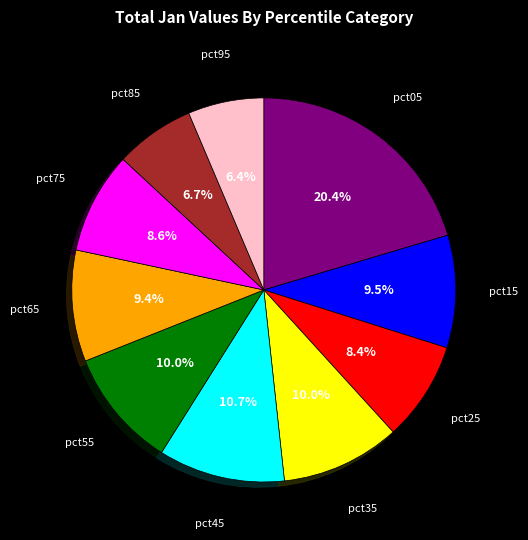

Between pct65 and pct35, which is larger?

pct35